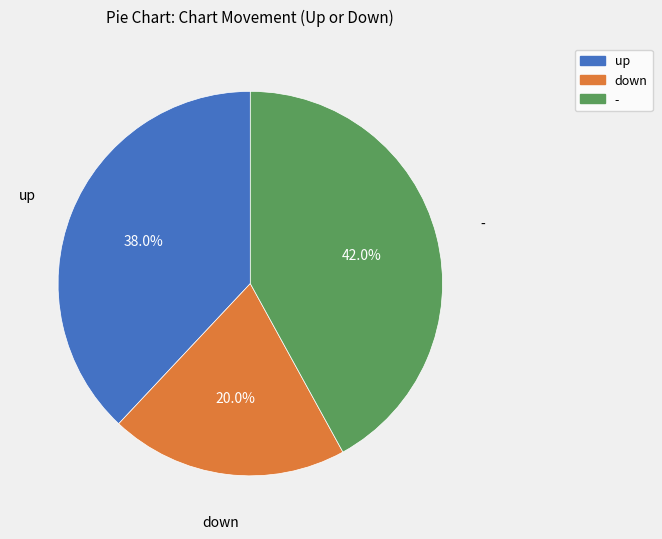

Does down represent more than half of the total?

No